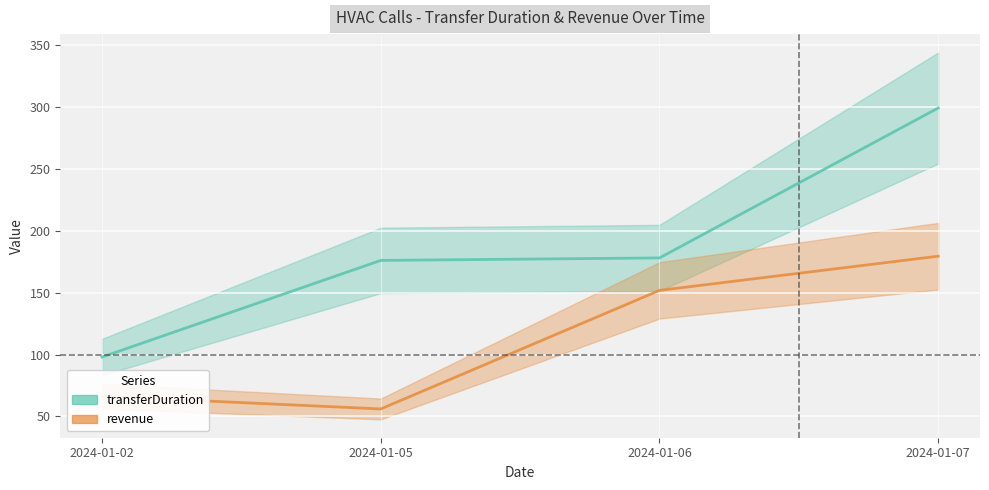

True or false: transferDuration and revenue intersect in this chart.

False